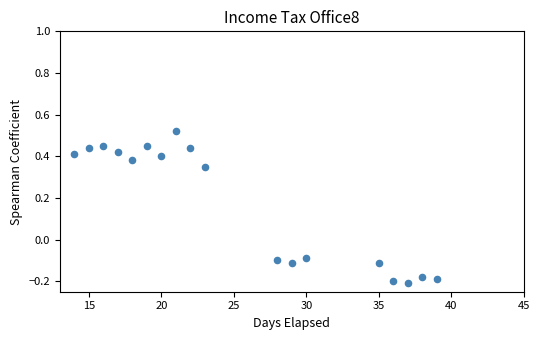

What is the range of Y values (max minus min)?

0.7